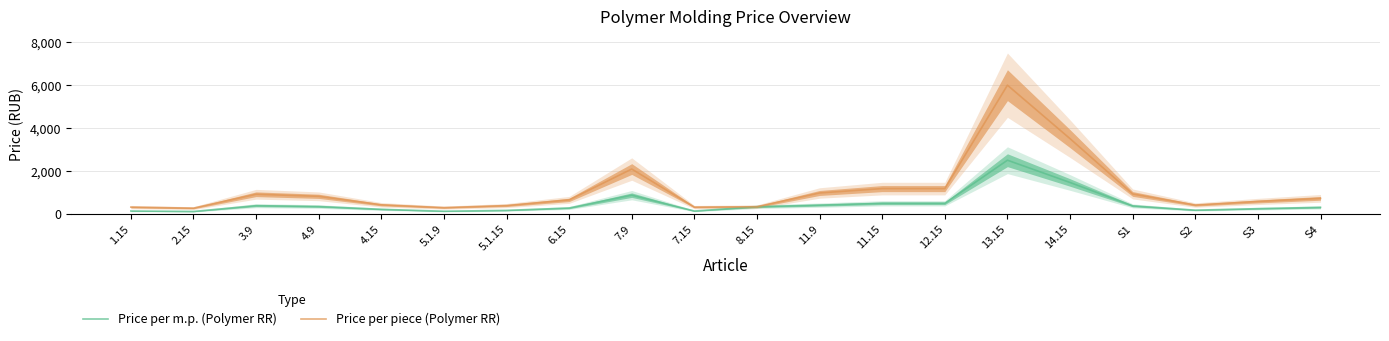

What is the label of the 20th point from the left?

S4